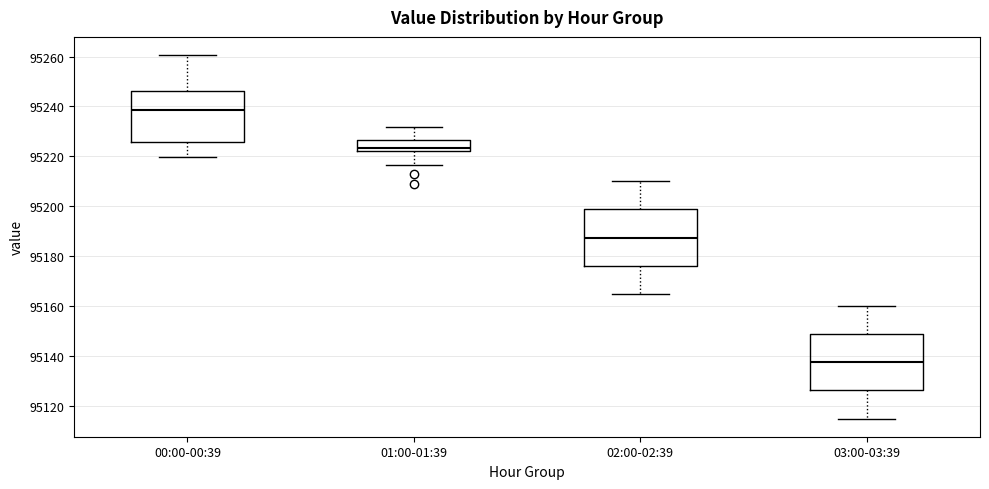

Reading left to right, read every box against the y-axis: the position of its median line, the range the box covers, and the ends of its whiskers. The values are not printed on the chart, so give them approximately, as read against the axis.

00:00-00:39: median 95238, box 95226 to 95246, whiskers 95220 to 95260
01:00-01:39: median 95224, box 95222 to 95226, whiskers 95216 to 95232
02:00-02:39: median 95188, box 95176 to 95198, whiskers 95166 to 95210
03:00-03:39: median 95138, box 95126 to 95148, whiskers 95116 to 95160